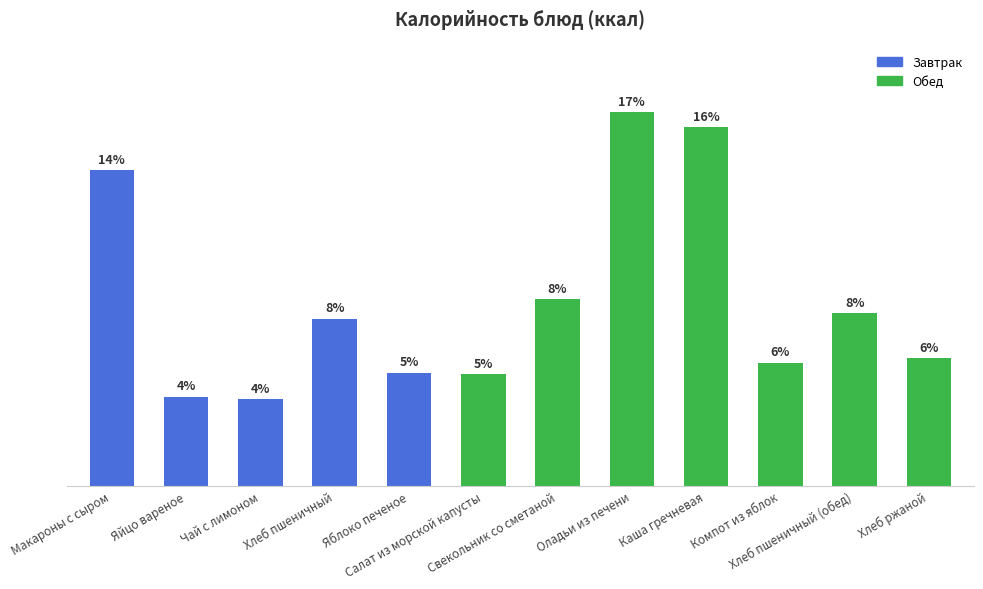

List the labels in order of value, largest first.

Оладьи из печени, Каша гречневая, Макароны с сыром, Свекольник со сметаной, Хлеб пшеничный (обед), Хлеб пшеничный, Хлеб ржаной, Компот из яблок, Яблоко печеное, Салат из морской капусты, Яйцо вареное, Чай с лимоном